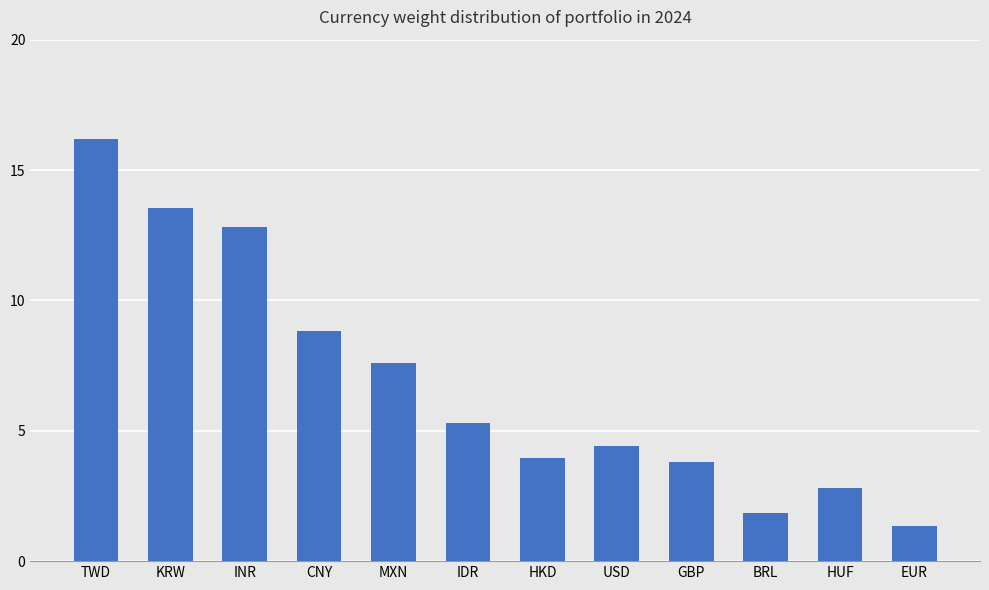

What is the label of the 4th bar from the left?

CNY